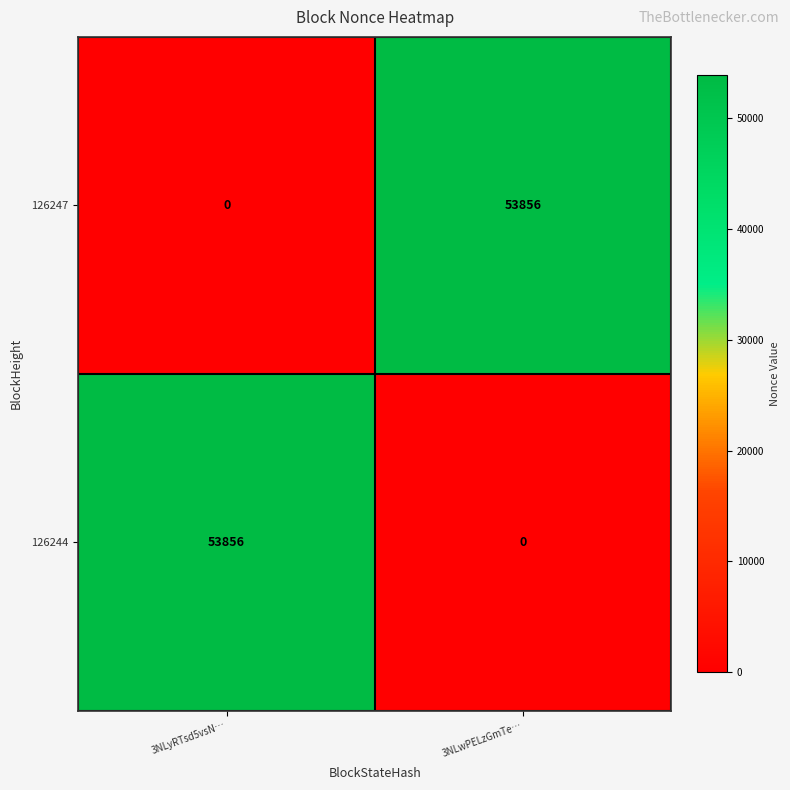

How many values in 126244 are above zero?

1